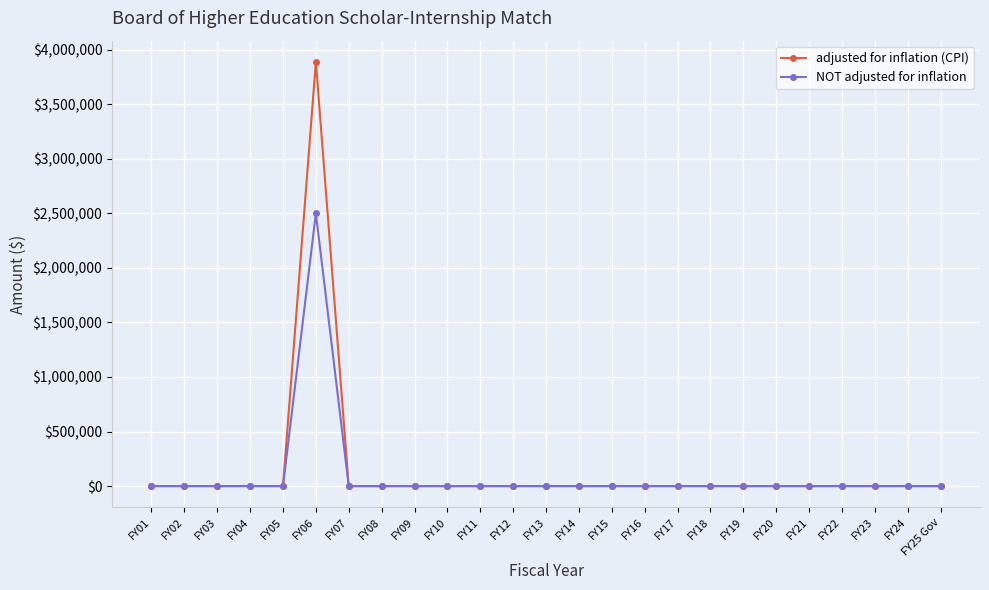

Reading left to right, transcribe all the data shown in this chart.

adjusted for inflation (CPI): FY01=0	FY02=0	FY03=0	FY04=0	FY05=0	FY06=3888081	FY07=0	FY08=0	FY09=0	FY10=0	FY11=0	FY12=0	FY13=0	FY14=0	FY15=0	FY16=0	FY17=0	FY18=0	FY19=0	FY20=0	FY21=0	FY22=0	FY23=0	FY24=0	FY25 Gov=0
NOT adjusted for inflation: FY01=0	FY02=0	FY03=0	FY04=0	FY05=0	FY06=2500000	FY07=0	FY08=0	FY09=0	FY10=0	FY11=0	FY12=0	FY13=0	FY14=0	FY15=0	FY16=0	FY17=0	FY18=0	FY19=0	FY20=0	FY21=0	FY22=0	FY23=0	FY24=0	FY25 Gov=0